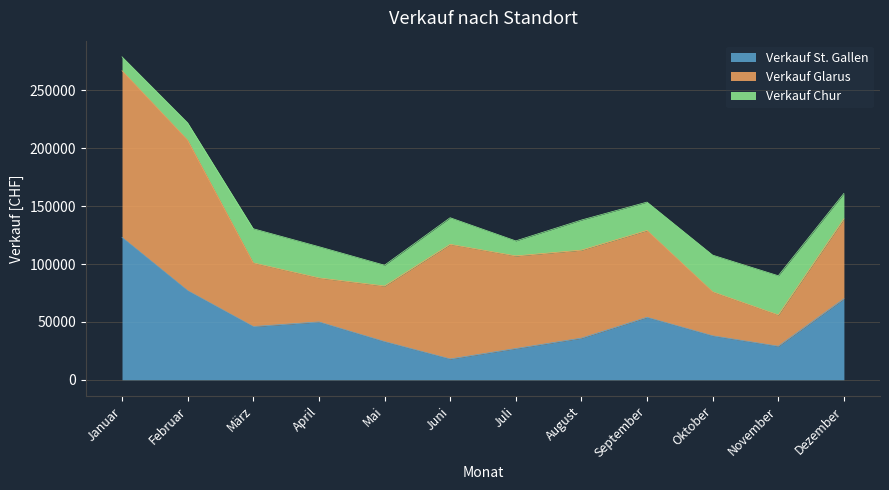

What is the value of the Verkauf Chur point at the 12th from the left?

22000